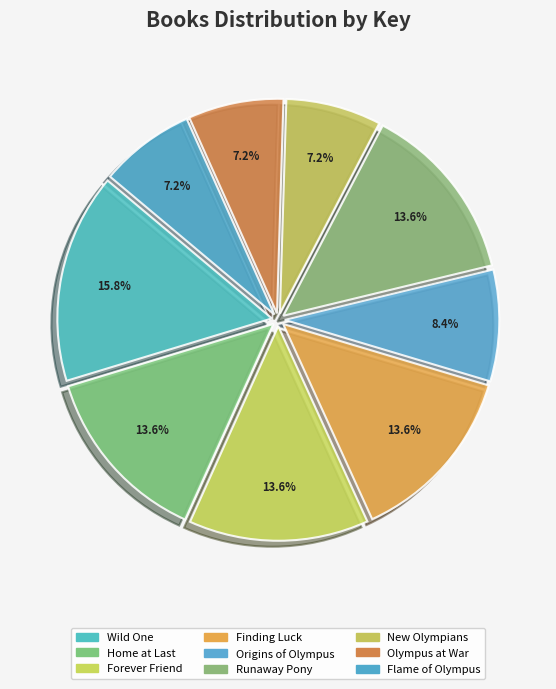

Count the number of slices in the pie.

9